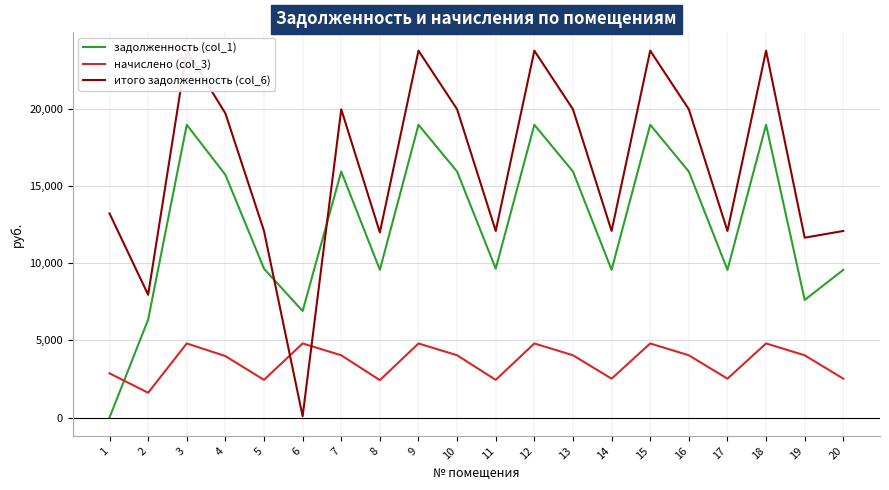

Where does the задолженность (col_1) series first go above 15744?

3